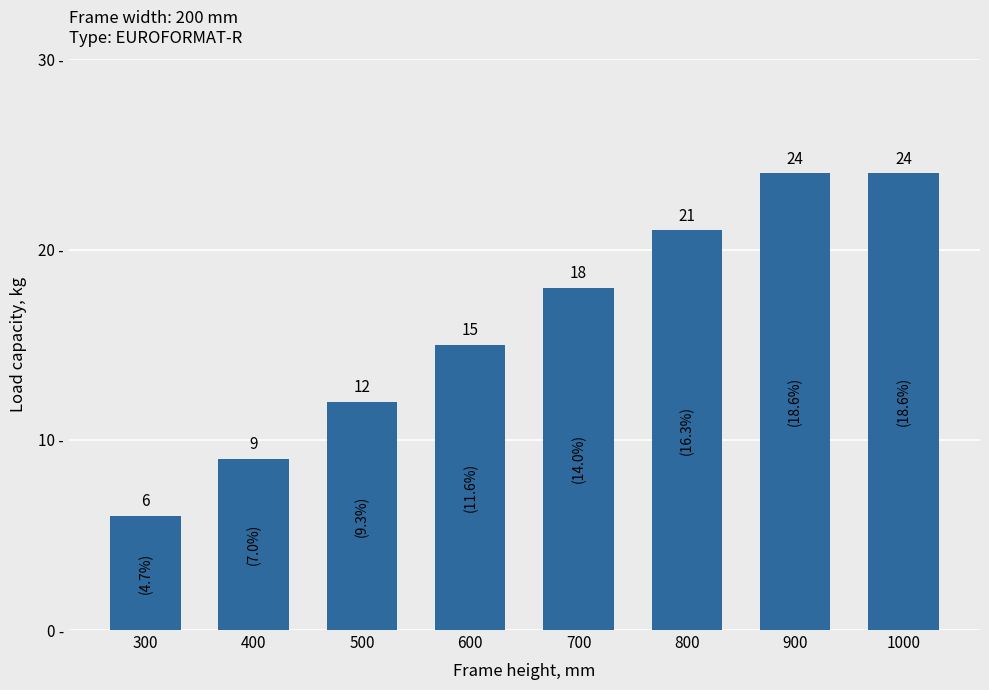

How many bars are there in total?

8